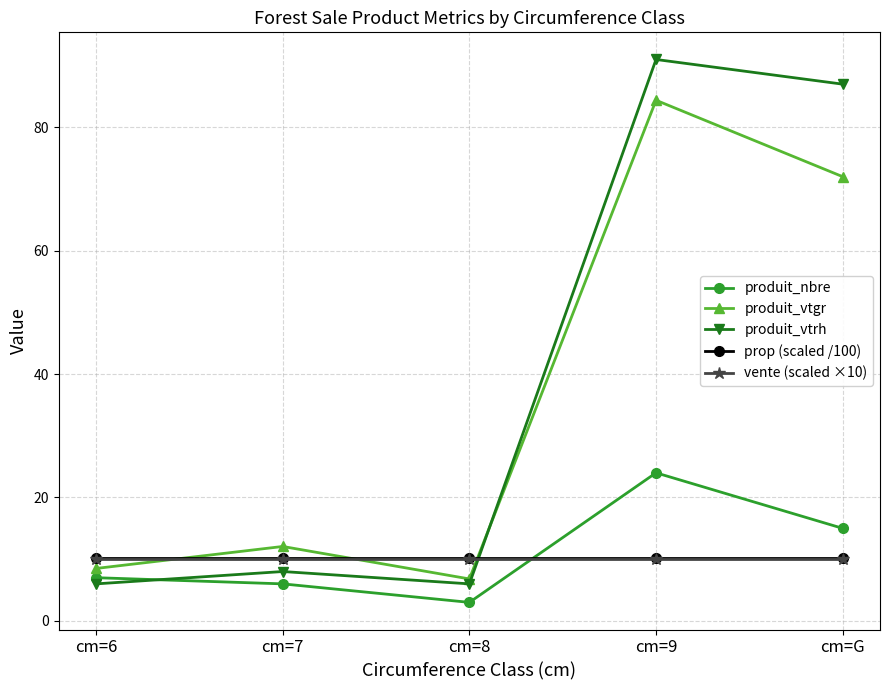

Which series has the largest range (max minus min)?

produit_vtrh